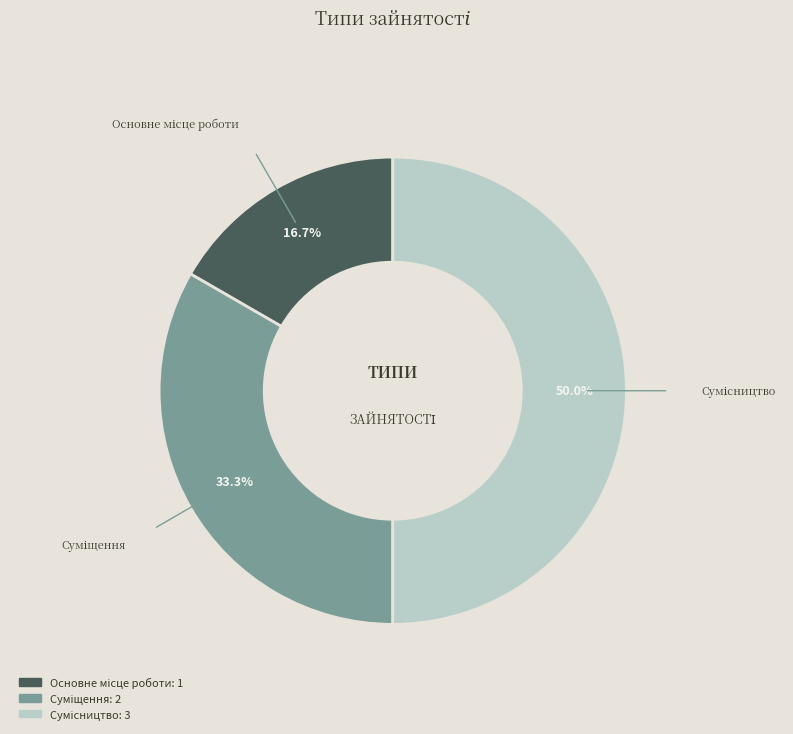

Count the number of slices in the pie.

3